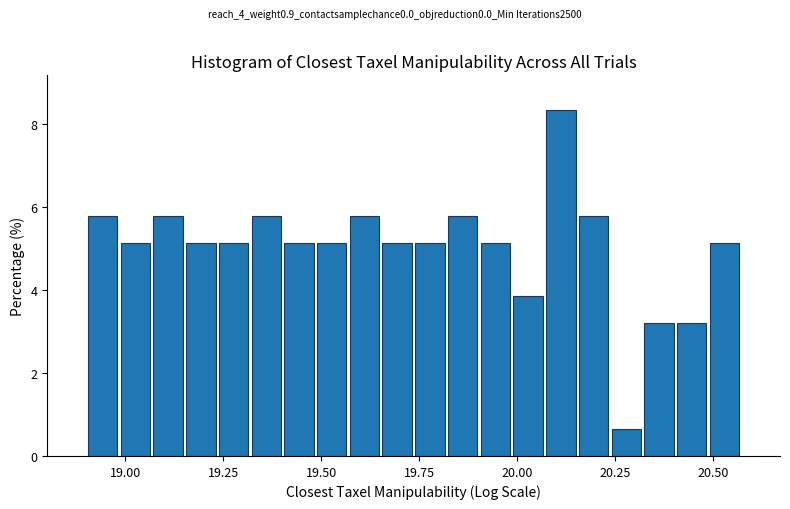

Read against the x-axis, roughly where is the centre of the tallest bar?

20.10